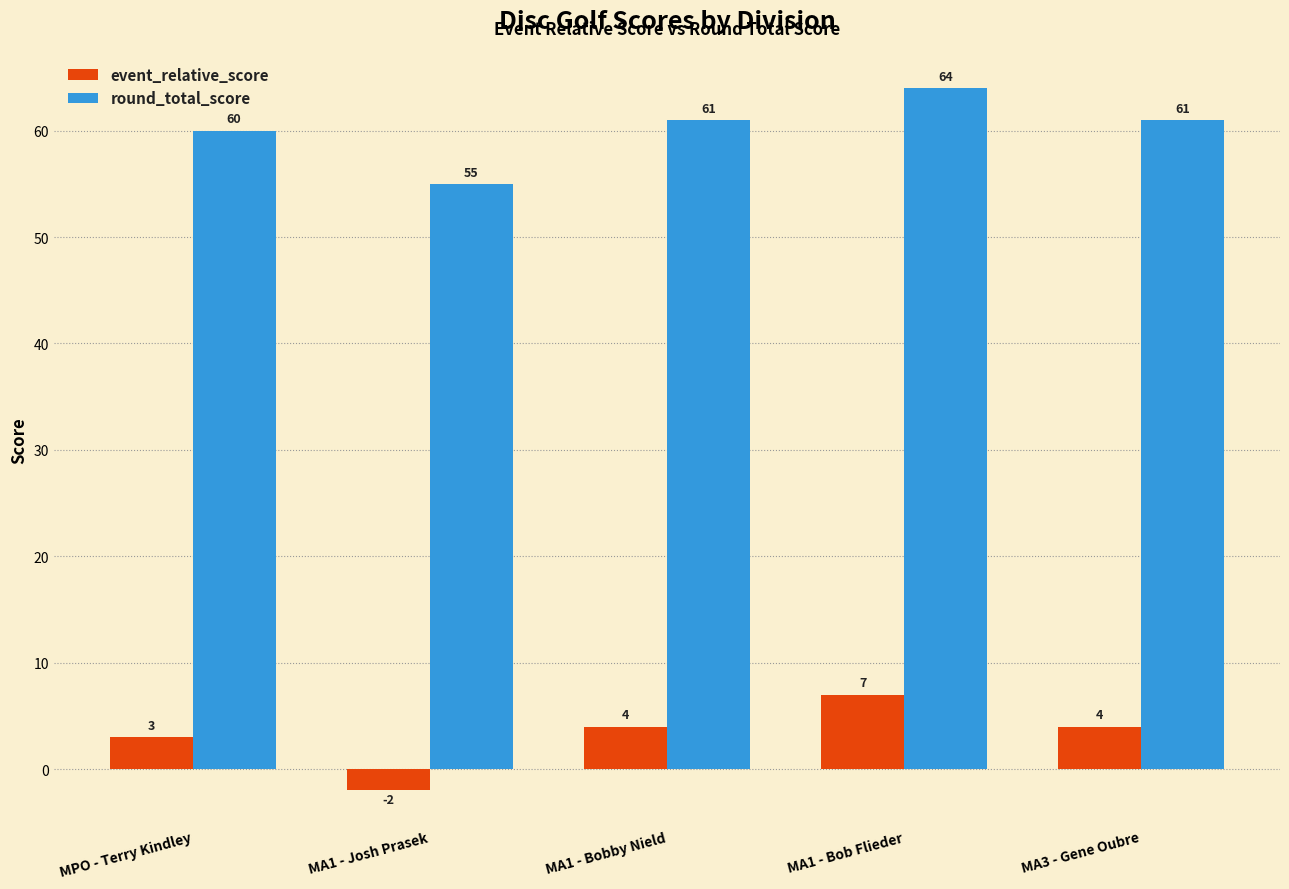

How many values in the round_total_score series are below 61?

2